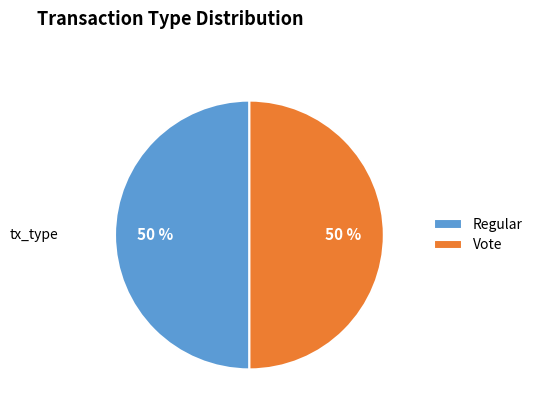

Is the sum of Regular and Vote greater than half?

Yes